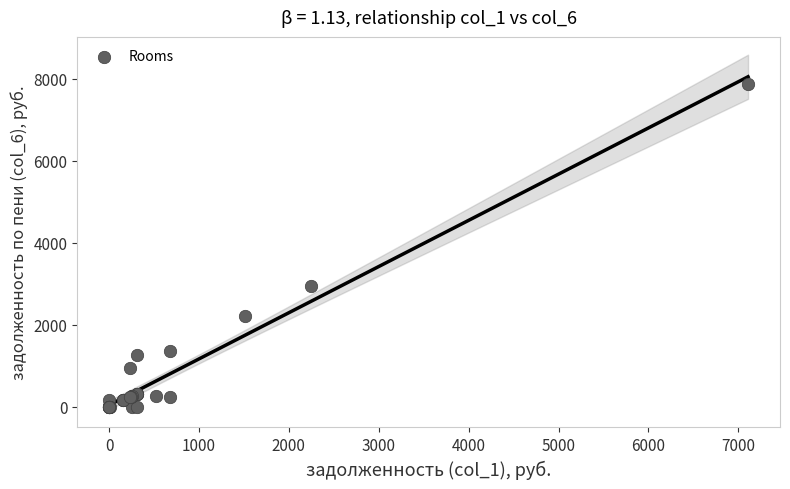

What Y value in the scatter plot is closest to 3929?

2933.2